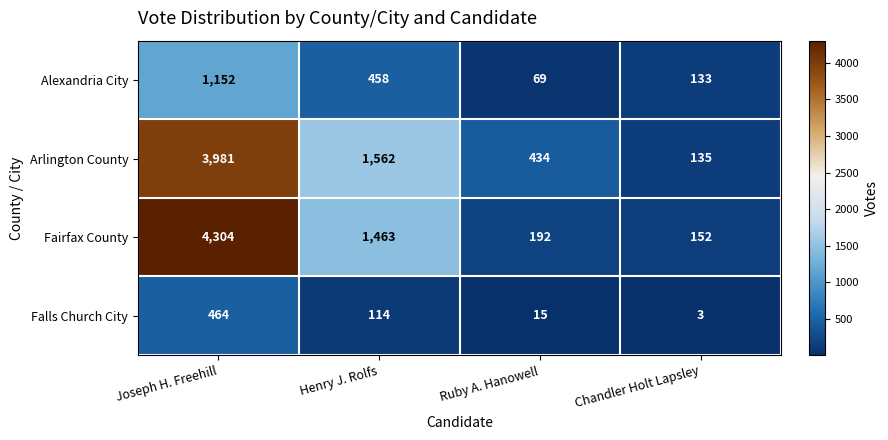

How many distinct data groups are displayed?

4